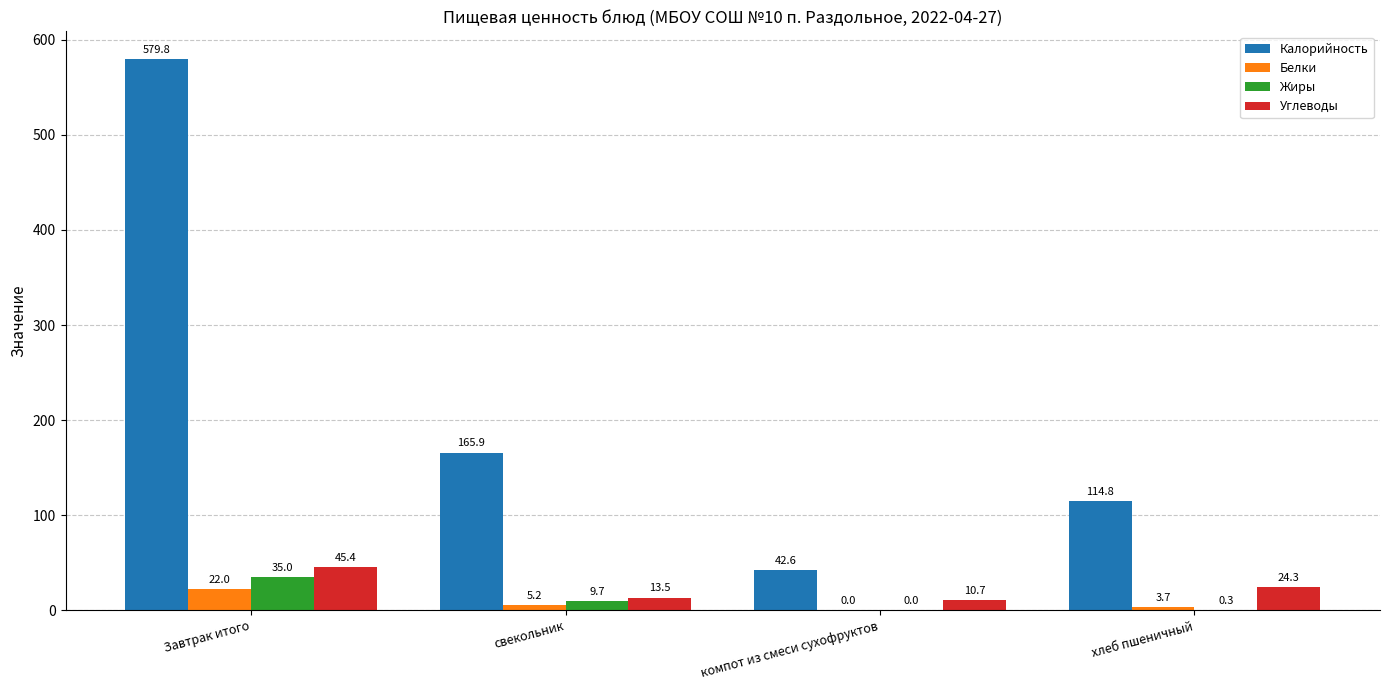

Is it true that Белки equals 22.0 at Завтрак итого?

True